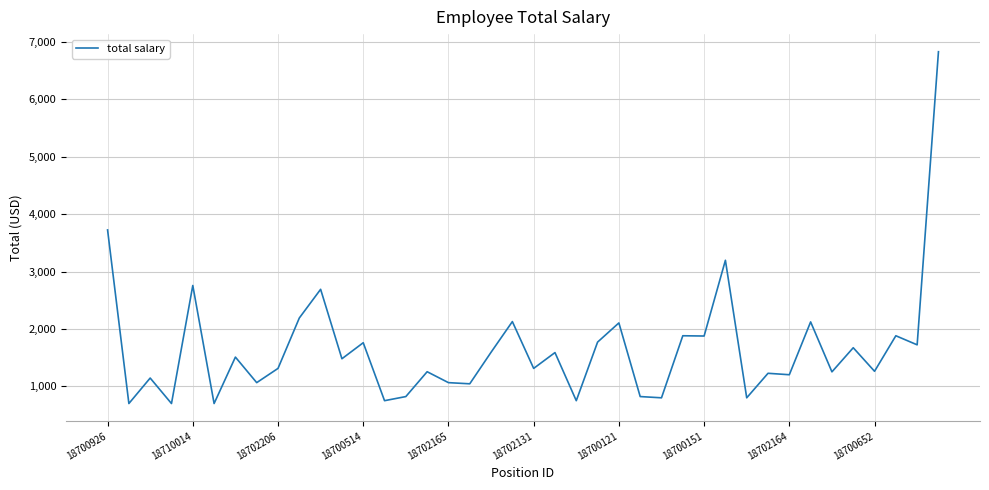

What is the greatest value displayed?

6829.1